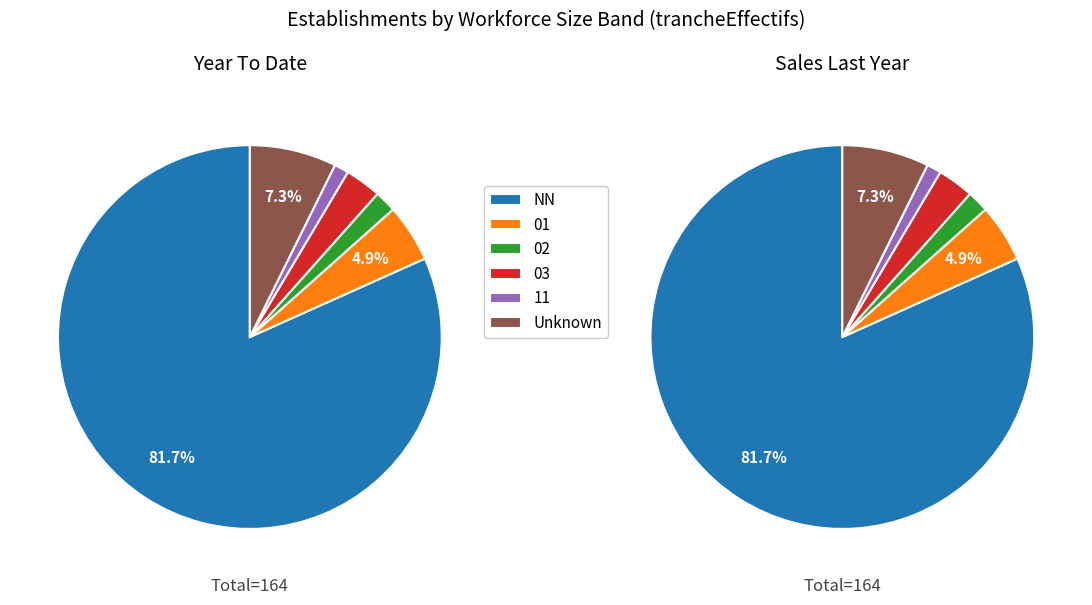

What is the change in value from 02 to 11?

-1